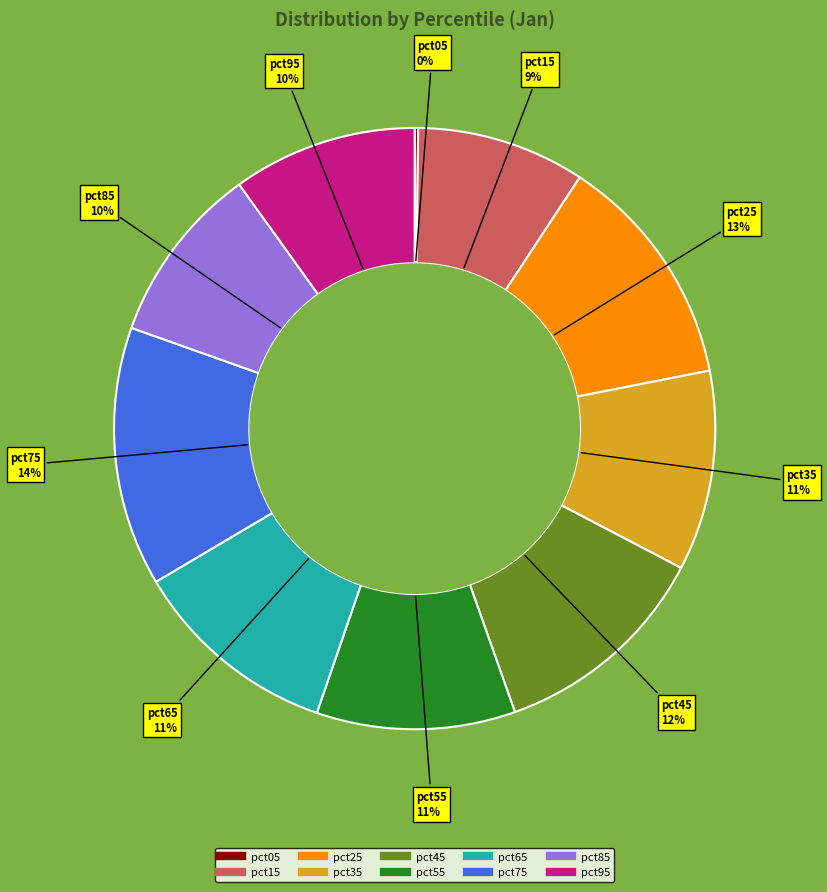

Which category has the biggest portion of the pie?

pct75